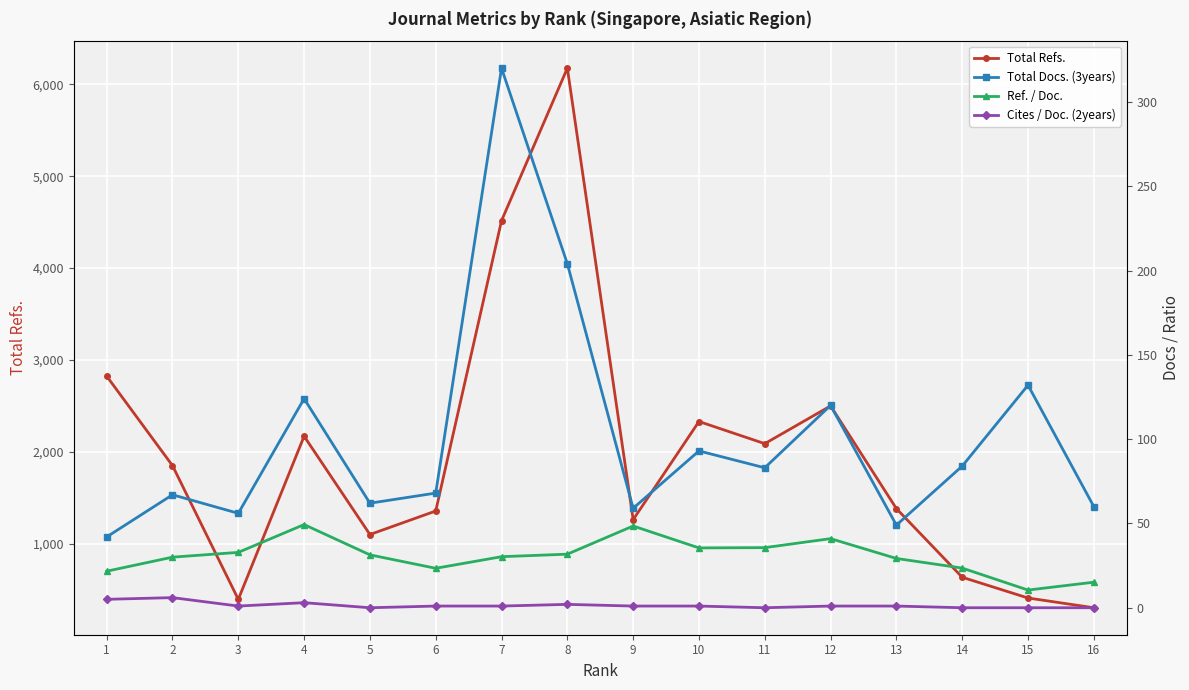

Which has a higher value, 3 or 12?

12